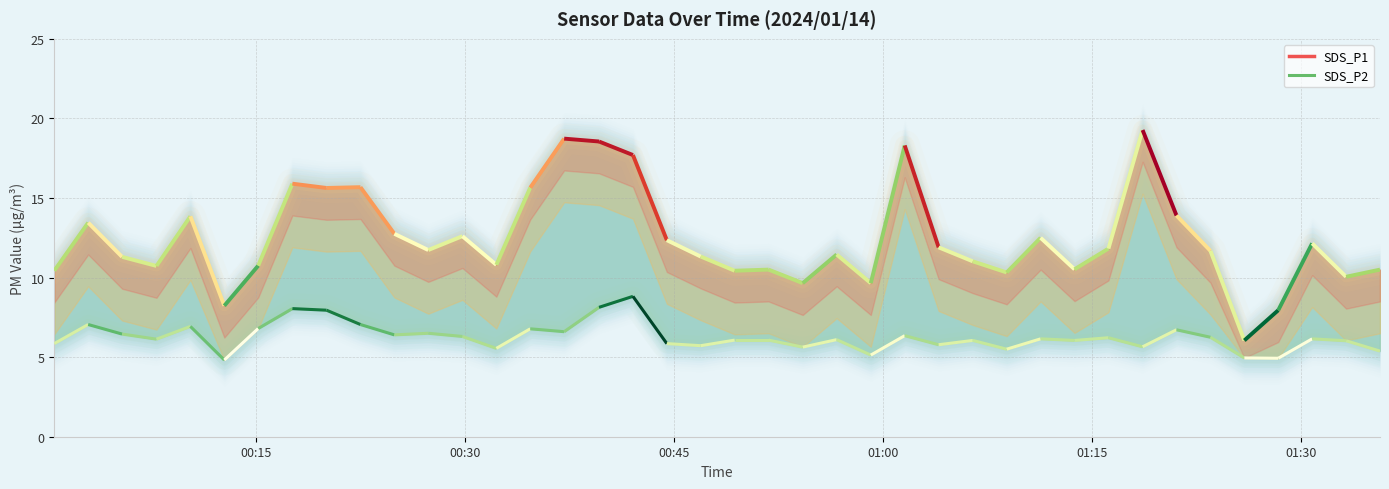

Where does the SDS_P2 series first go above 6?

2024/01/14 00:02:59